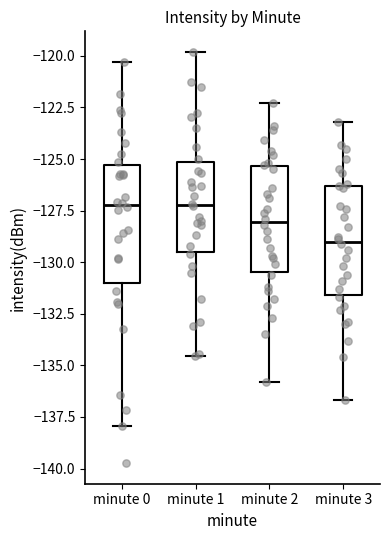

Reading left to right, transcribe this box plot: for each box, give where its median line is, the range the box spans, and where its two whiskers end, as read against the y-axis. The values are not printed on the chart, so give them approximately, as read against the axis.

minute 0: median -127.0, box -131.0 to -125.5, whiskers -138.0 to -120.5
minute 1: median -127.0, box -129.5 to -125.0, whiskers -134.5 to -120.0
minute 2: median -128.0, box -130.5 to -125.5, whiskers -136.0 to -122.5
minute 3: median -129.0, box -131.5 to -126.5, whiskers -136.5 to -123.0